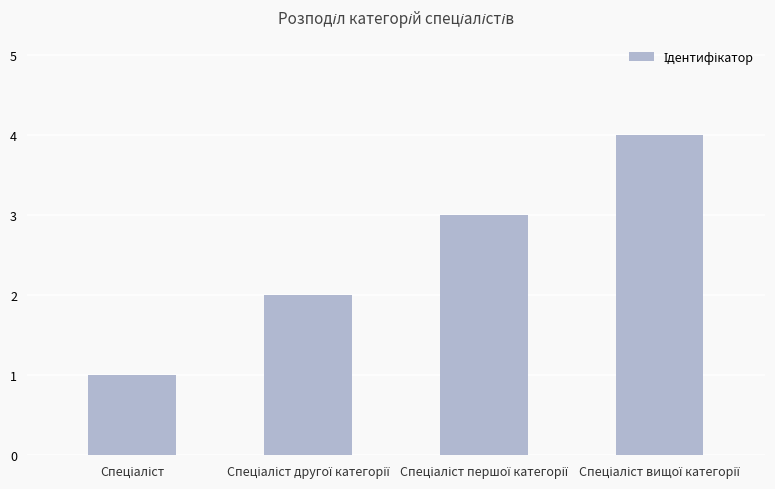

What is the difference between the maximum and minimum values?

3